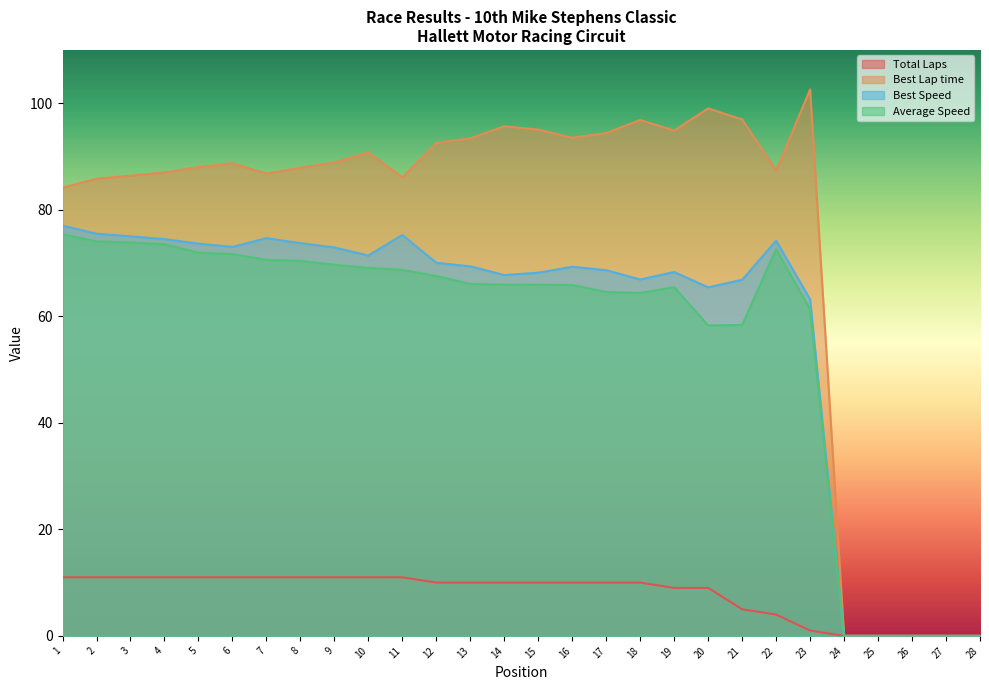

Rank the series by their maximum value, from highest to lowest.

Best Lap time, Best Speed, Average Speed, Total Laps